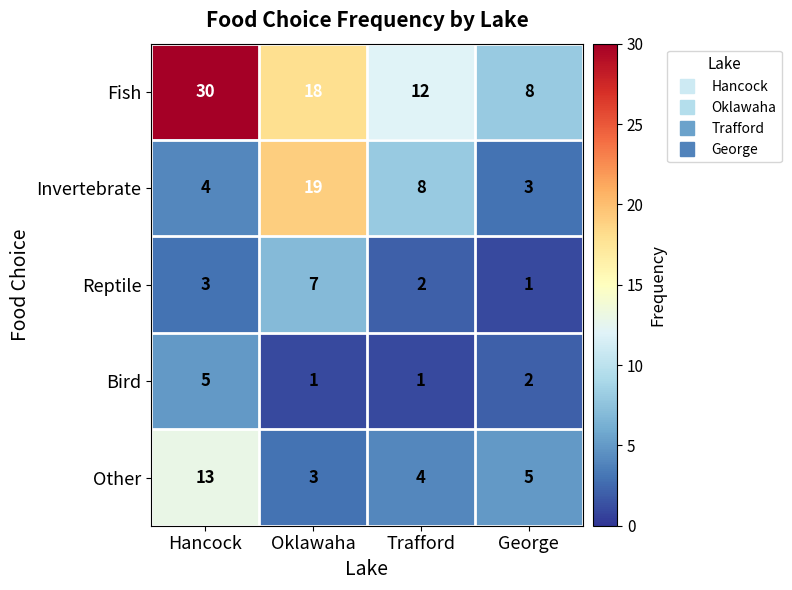

Which category has the highest value across all series?

Hancock